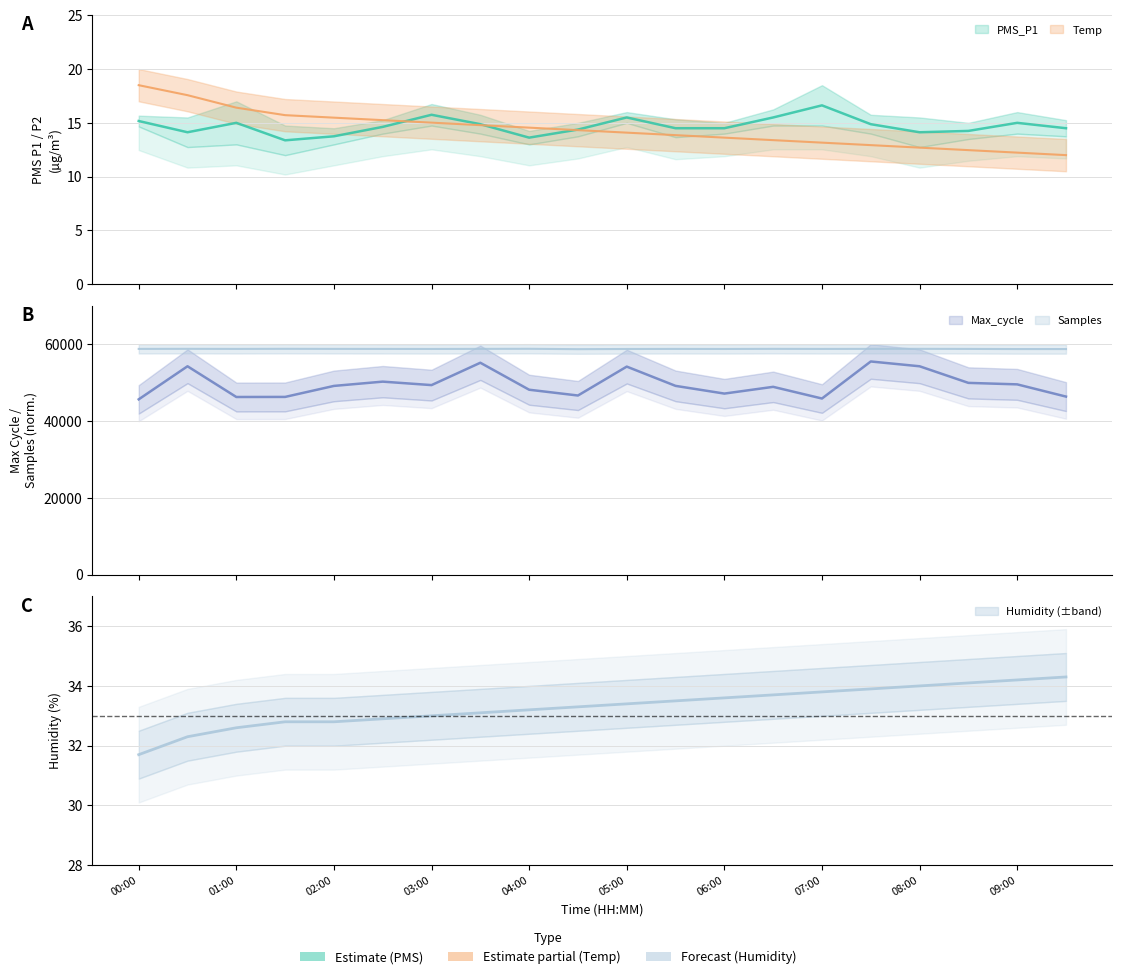

What is the value of the Temp point at the 10th from the left?

14.3